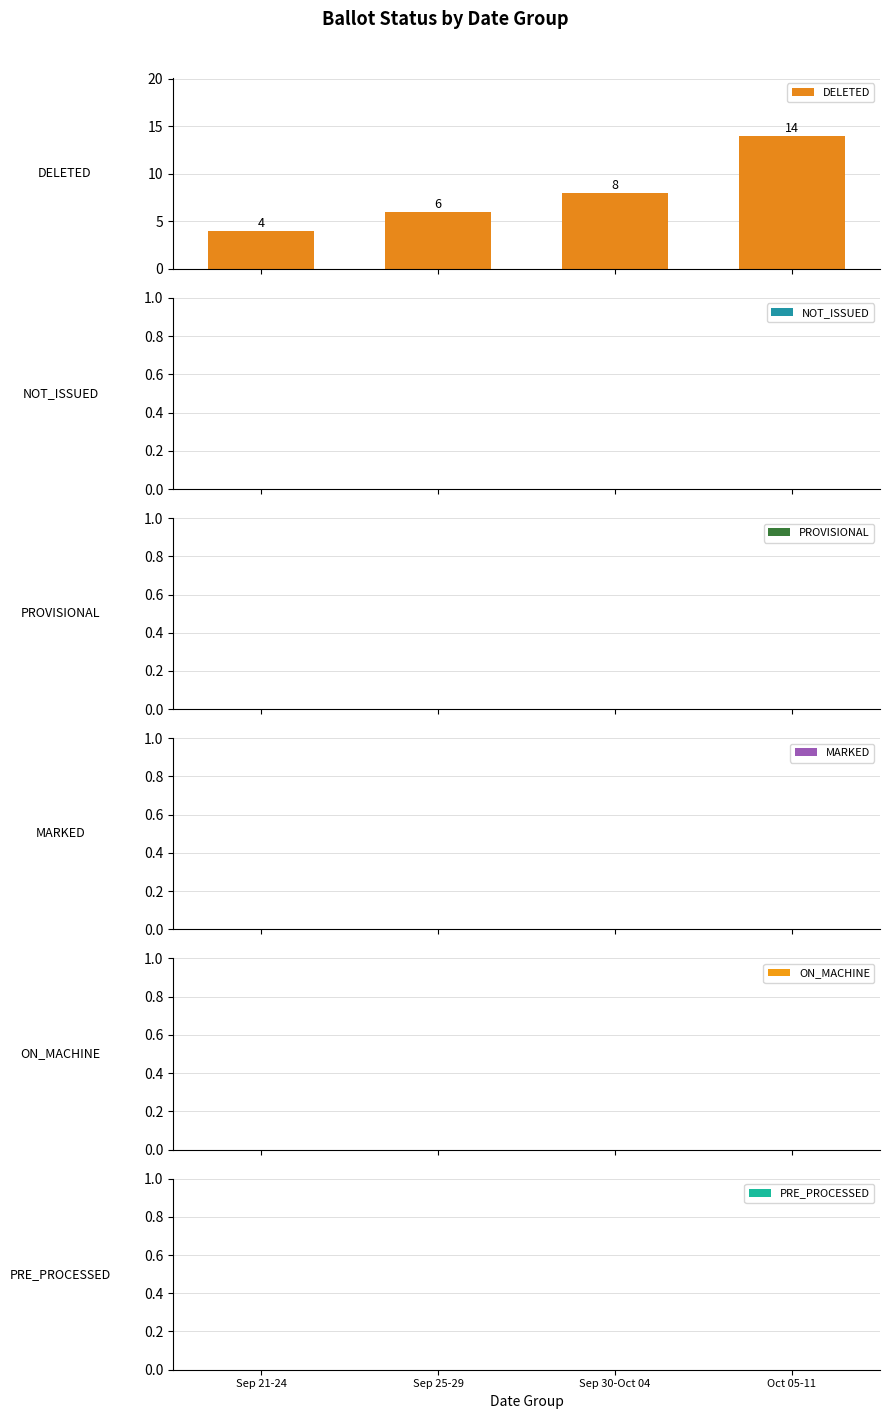

How many values are between 6 and 14?

3